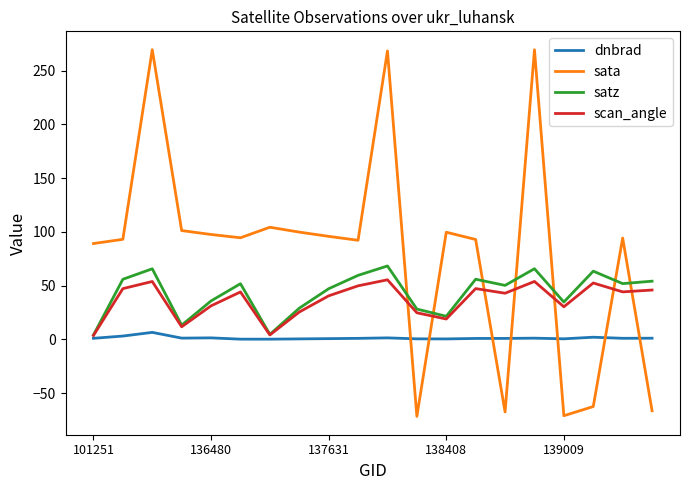

How many intersections are there between sata and dnbrad?

7